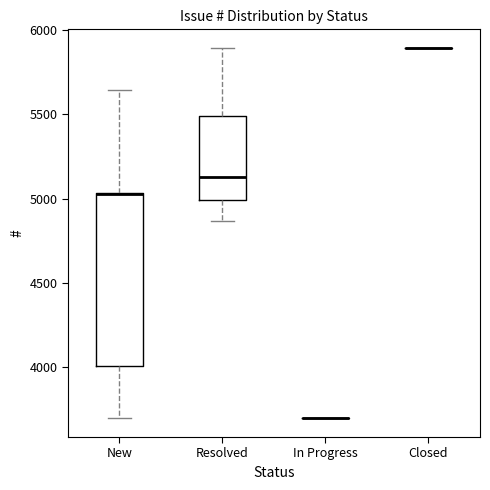

Which box is the tallest, from its lower edge to its upper edge?

New